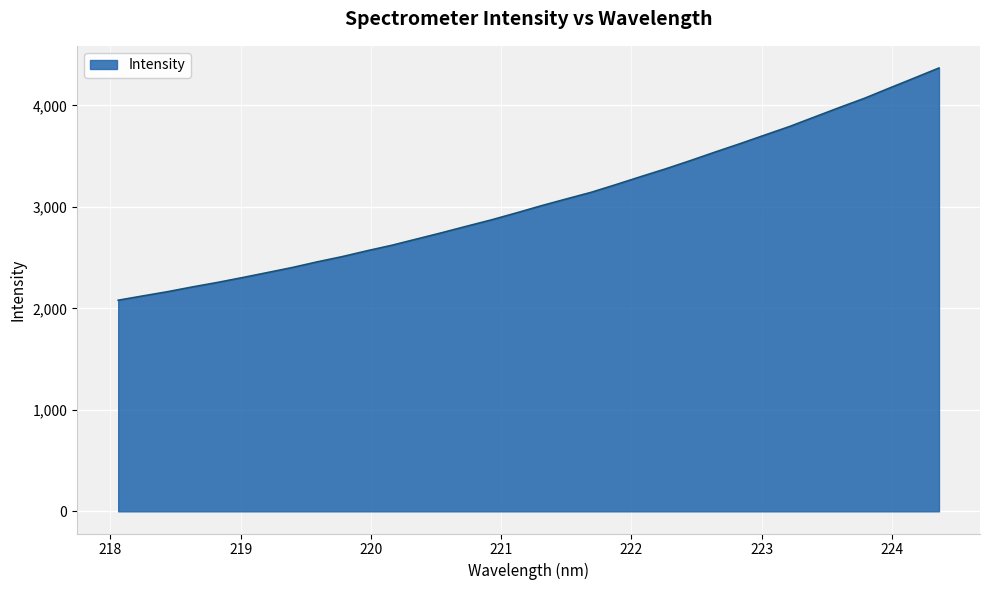

What is the maximum value shown in the chart?

4368.4